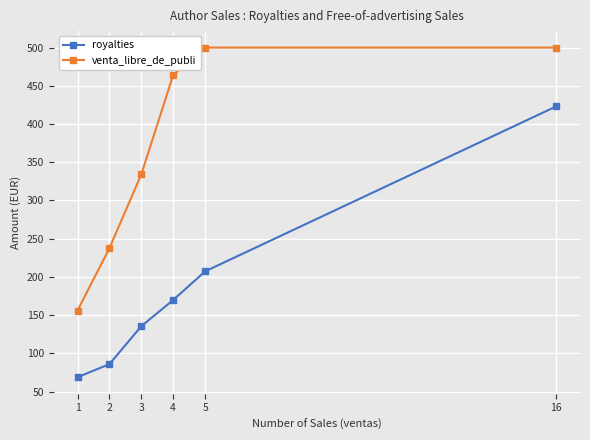

What is the total value across all series at 3?

469.6